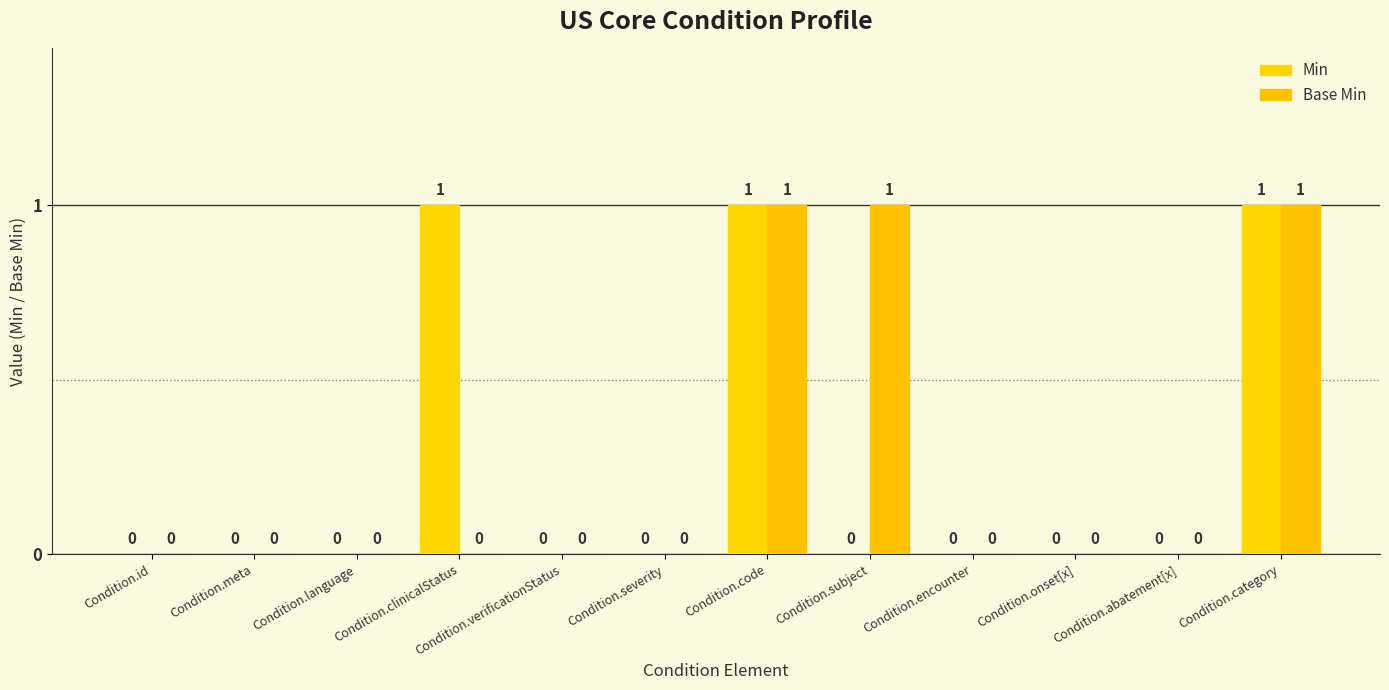

The Base Min series shows 1 at Condition.verificationStatus. True or false?

False